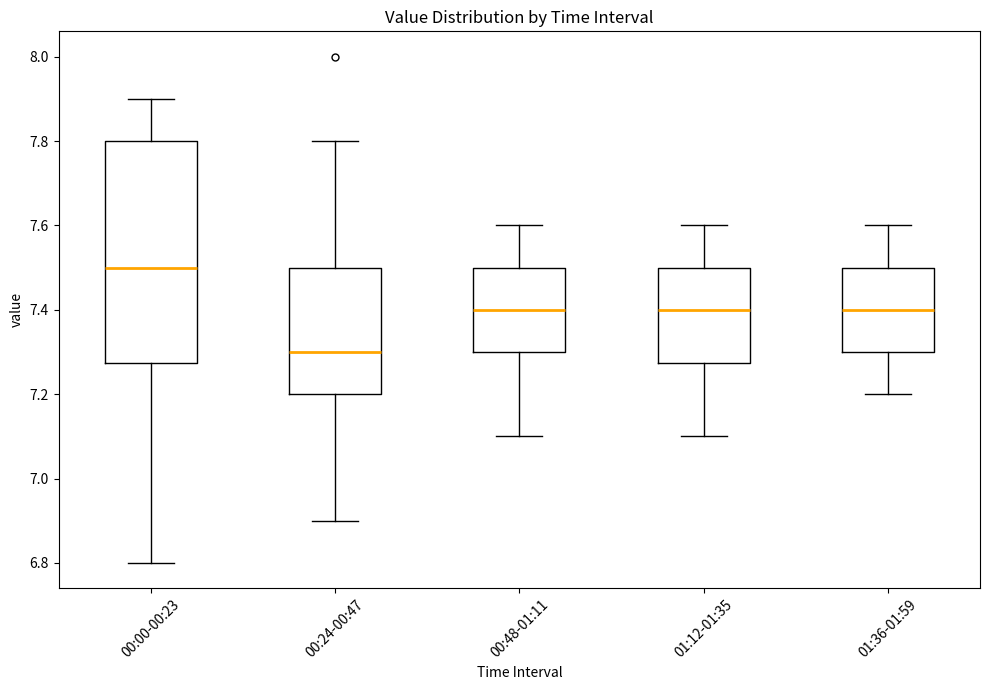

Comparing the boxes themselves (not the whiskers), which one is the tallest?

00:00-00:23